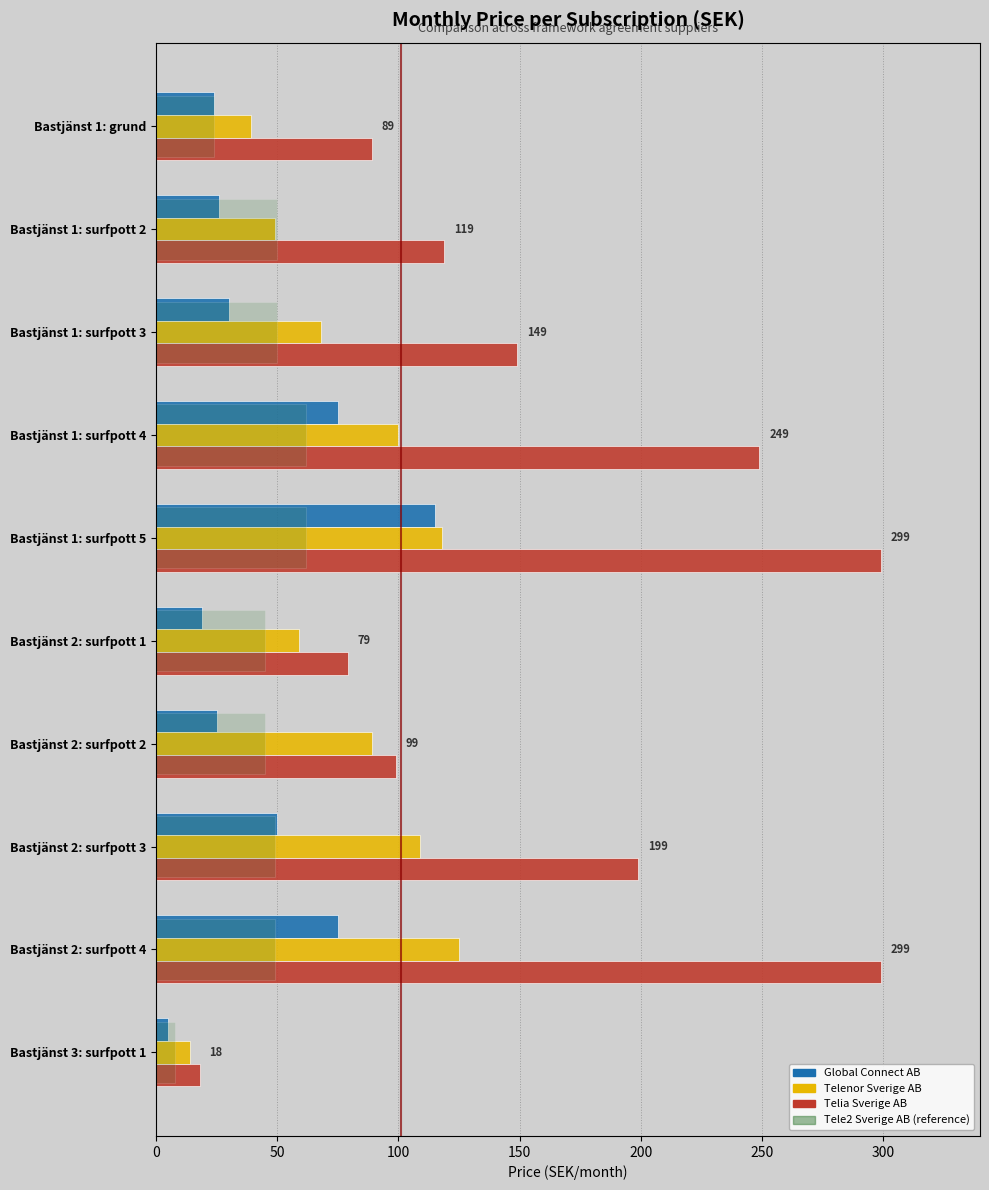

Which series has the largest total across all categories?

Telia Sverige AB